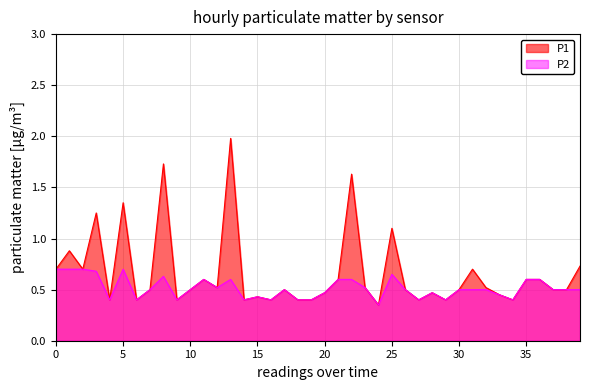

What is the maximum value shown in the chart?

2.0